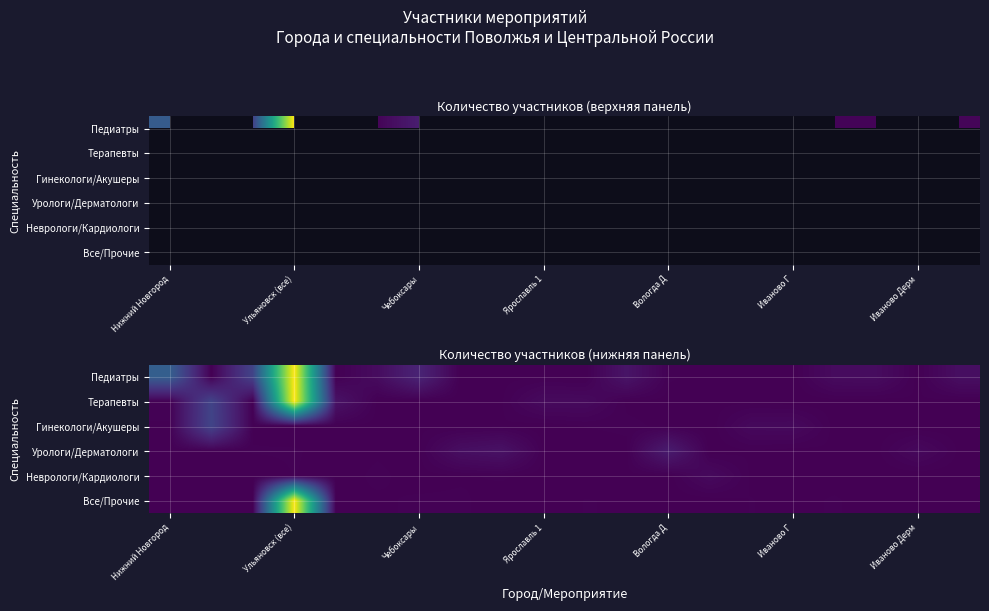

How many data points does each series have?

20